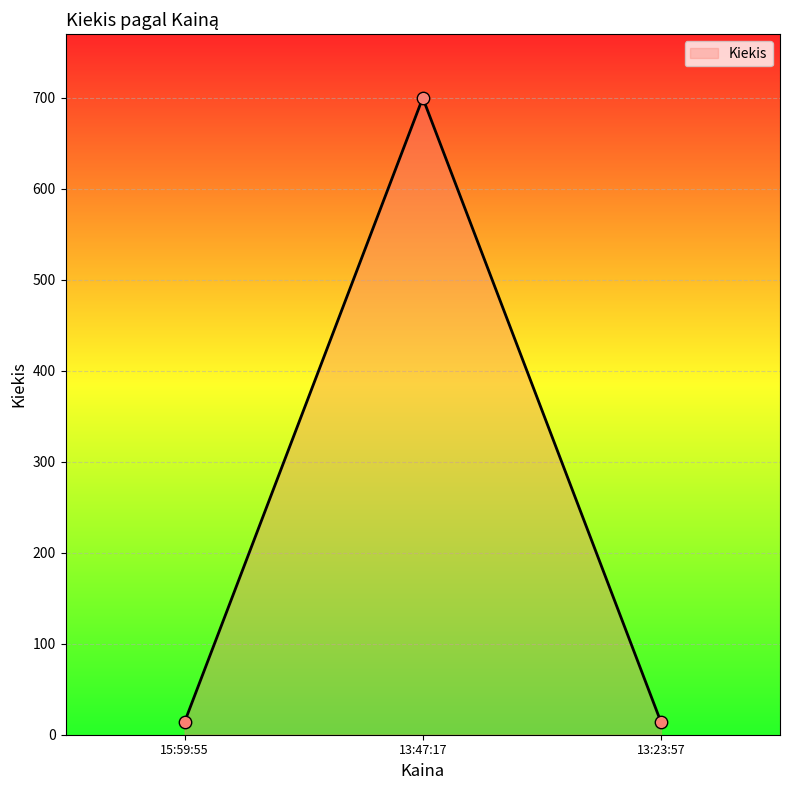

What is the ratio of the value at 15:59:55 to the value at 13:23:57?

1.0